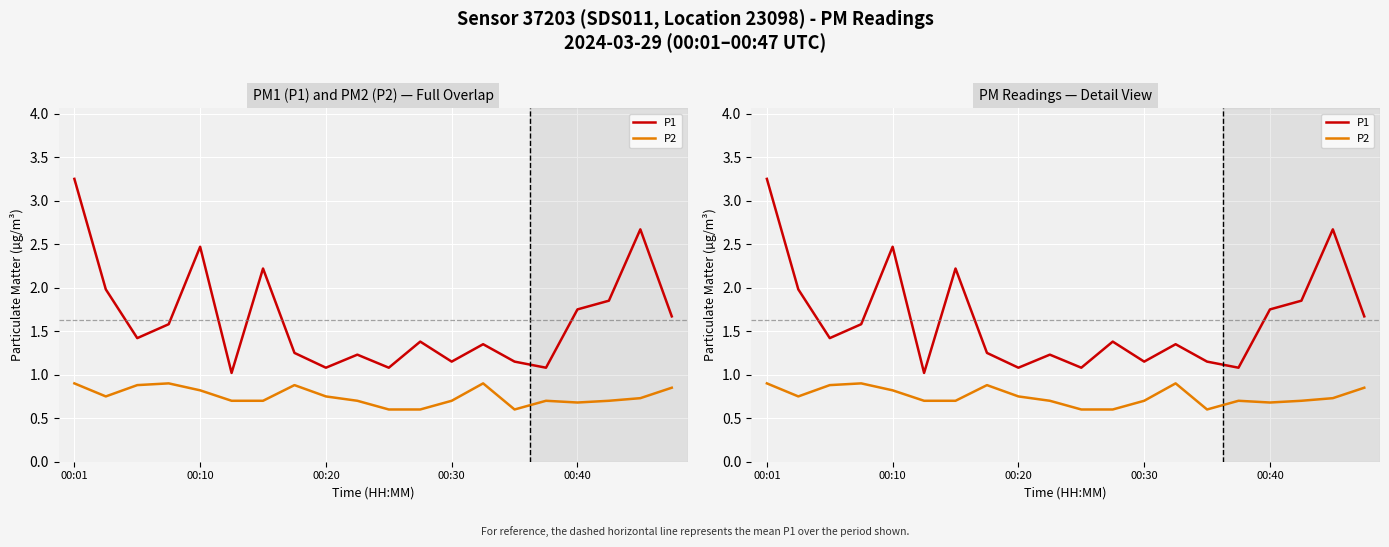

What are all the series names shown in the legend?

P1, P2